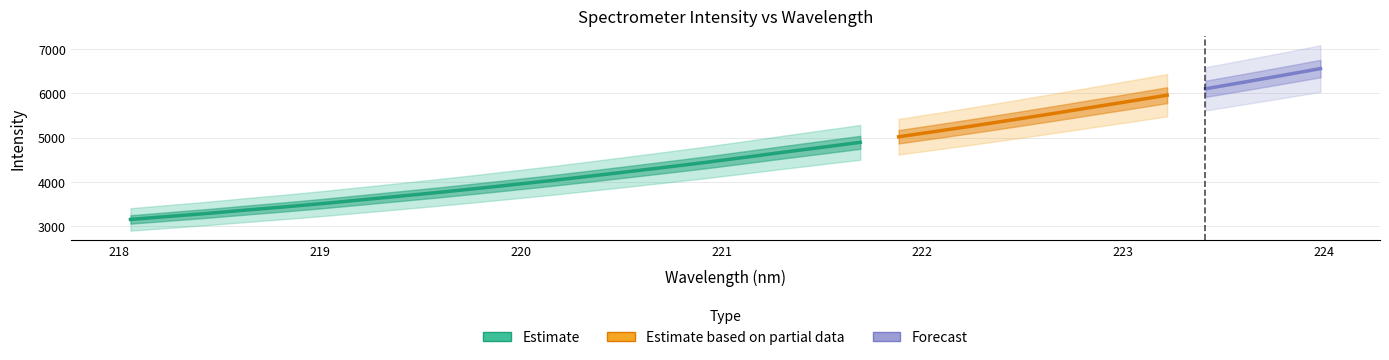

What is the ratio of the value at 220.9264 to the value at 222.6447?

0.8